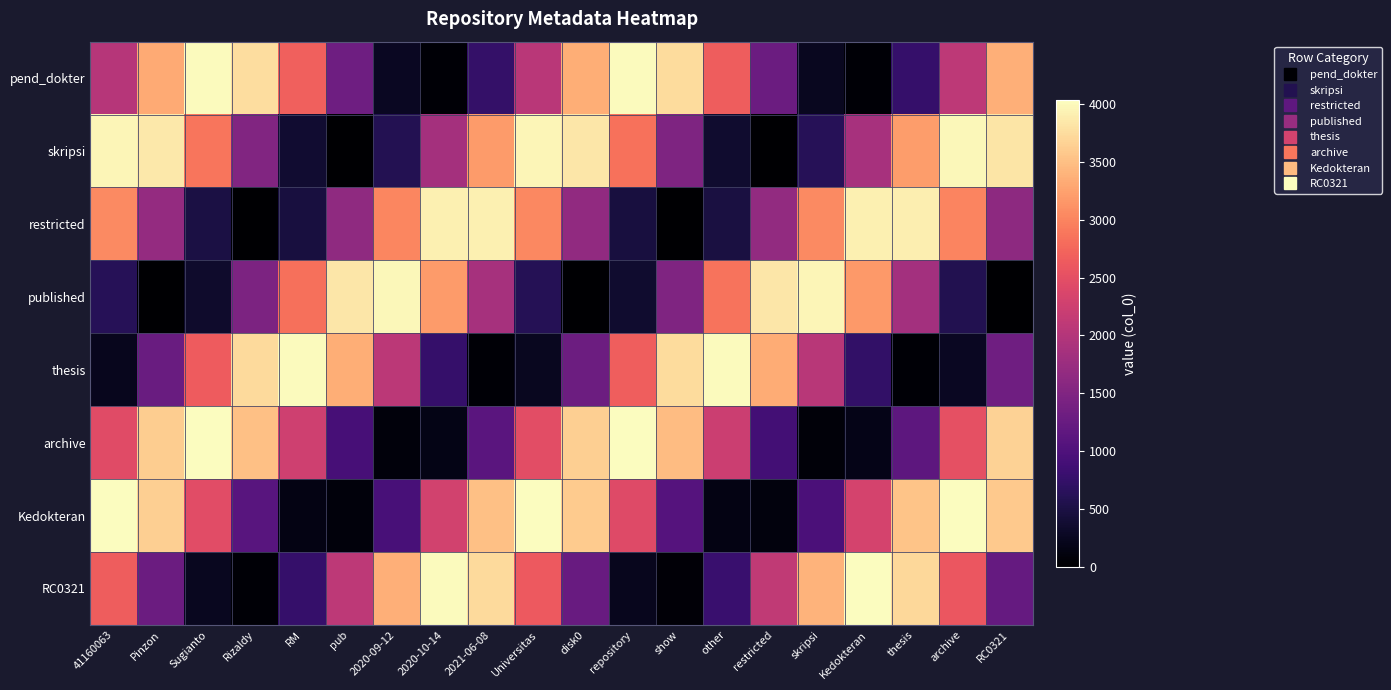

Reading right to left, what are all the values shown in this chart?

pend_dokter: RC0321=3369	archive=2086	thesis=771	Kedokteran=42	skripsi=243	restricted=1278	other=2662	show=3743	repository=4012	disk0=3344	Universitas=2052	2021-06-08=744	2020-10-14=35	2020-09-12=259	pub=1310	RM=2694	Rizaldy=3760	Sugianto=4007	Pinzon=3318	41160063=2018
skripsi: RC0321=3824	archive=3980	thesis=3213	Kedokteran=1884	skripsi=618	restricted=11	other=347	show=1470	repository=2850	disk0=3839	Universitas=3971	2021-06-08=3185	2020-10-14=1850	2020-09-12=594	pub=8	RM=367	Rizaldy=1502	Sugianto=2880	Pinzon=3853	41160063=3962
restricted: RC0321=1633	archive=3000	thesis=3905	Kedokteran=3922	skripsi=3044	restricted=1684	other=480	show=0	repository=469	disk0=1666	Universitas=3029	2021-06-08=3916	2020-10-14=3911	2020-09-12=3015	pub=1650	RM=459	Rizaldy=0	Sugianto=491	Pinzon=1700	41160063=3058
published: RC0321=6	archive=582	thesis=1833	Kedokteran=3171	skripsi=3967	restricted=3846	other=2866	show=1487	repository=358	disk0=9	Universitas=606	2021-06-08=1866	2020-10-14=3198	2020-09-12=3975	pub=3832	RM=2835	Rizaldy=1454	Sugianto=338	Pinzon=13	41160063=630
thesis: RC0321=1327	archive=268	thesis=32	Kedokteran=730	skripsi=2034	restricted=3330	other=4009	show=3752	repository=2679	disk0=1295	Universitas=251	2021-06-08=38	2020-10-14=757	2020-09-12=2068	pub=3356	RM=4015	Rizaldy=3734	Sugianto=2647	Pinzon=1264	41160063=235
archive: RC0321=3660	archive=2518	thesis=1141	Kedokteran=176	skripsi=78	restricted=892	other=2235	show=3477	repository=4032	disk0=3640	Universitas=2485	2021-06-08=1111	2020-10-14=163	2020-09-12=88	pub=920	RM=2269	Rizaldy=3500	Sugianto=4034	Pinzon=3620	41160063=2452
Kedokteran: RC0321=3588	archive=4036	thesis=3535	Kedokteran=2320	skripsi=964	restricted=103	other=143	show=1065	repository=2435	disk0=3609	Universitas=4035	2021-06-08=3512	2020-10-14=2287	2020-09-12=935	pub=93	RM=156	Rizaldy=1095	Sugianto=2468	Pinzon=3629	41160063=4033
RC0321: RC0321=1216	archive=2597	thesis=3706	Kedokteran=4021	skripsi=3394	restricted=2120	other=797	show=49	repository=227	disk0=1247	Universitas=2630	2021-06-08=3725	2020-10-14=4017	2020-09-12=3369	pub=2086	RM=771	Rizaldy=42	Sugianto=243	Pinzon=1278	41160063=2662